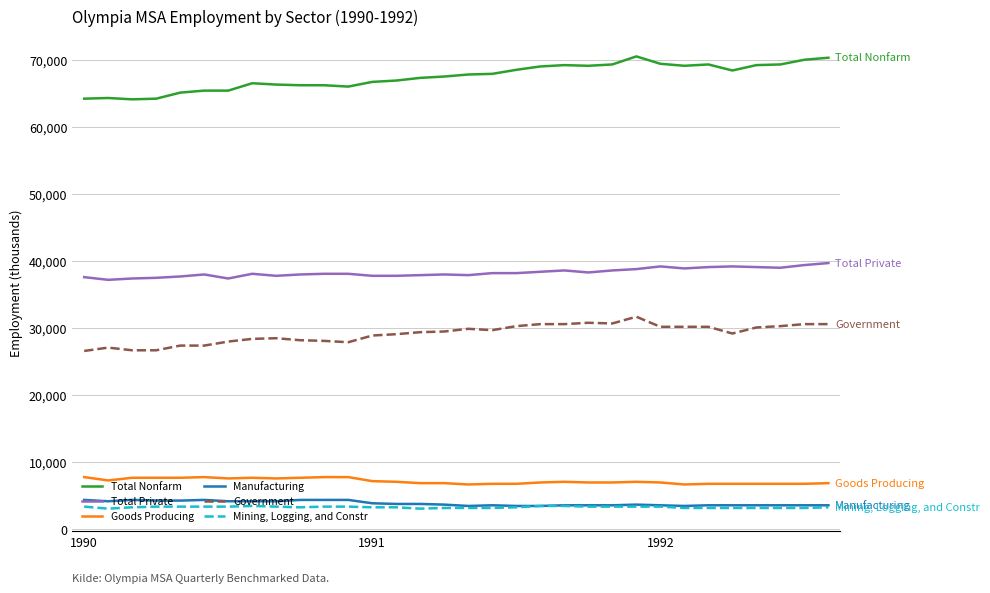

List the series in order of their peak value, highest first.

Total Nonfarm, Total Private, Government, Goods Producing, Manufacturing, Mining, Logging, and Constr